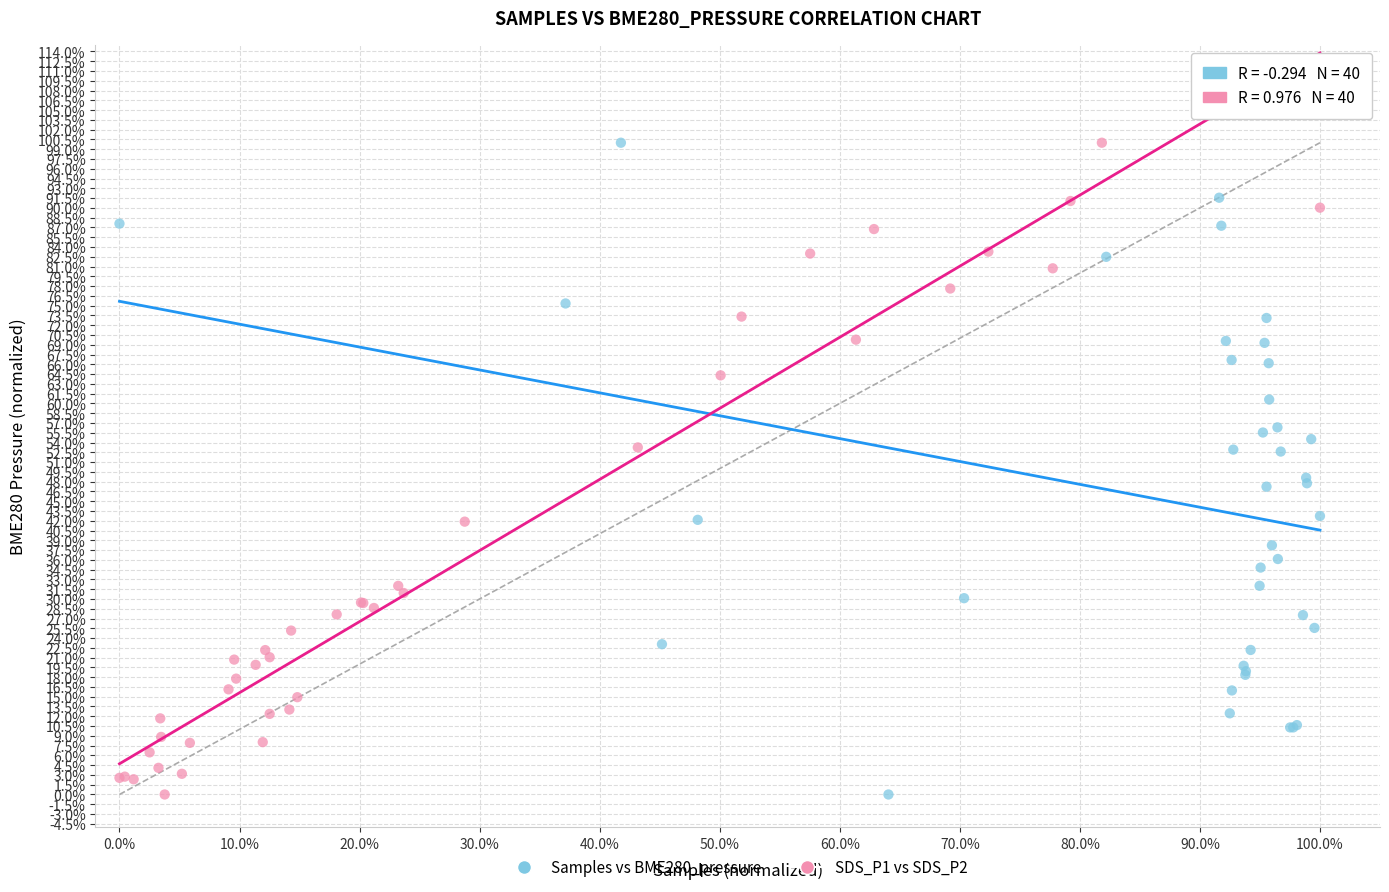

What are all the series names shown in the legend?

Samples vs BME280_pressure, SDS_P1 vs SDS_P2